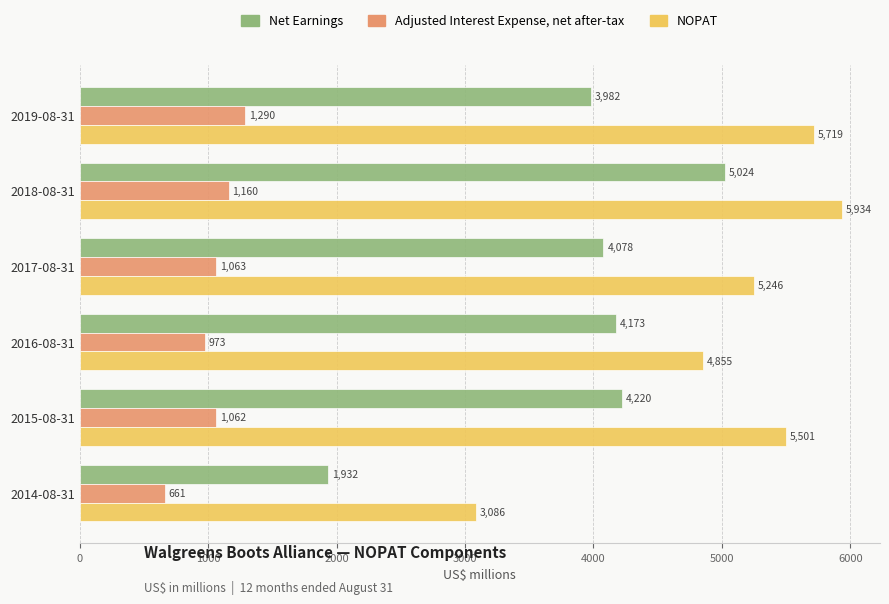

Rank the series by their average value, from lowest to highest.

Adjusted Interest Expense, net after-tax, Net Earnings, NOPAT